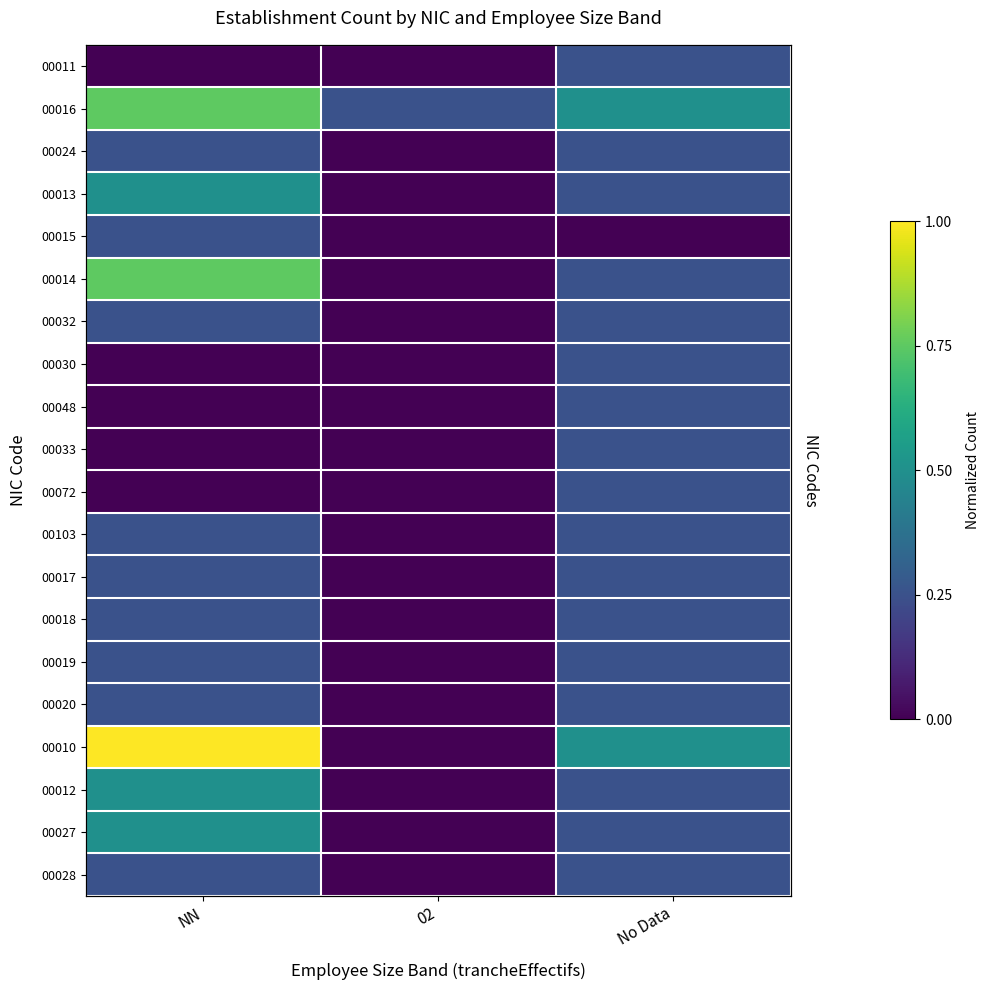

What is the sum of the 00019 values at NN and No Data?

0.5